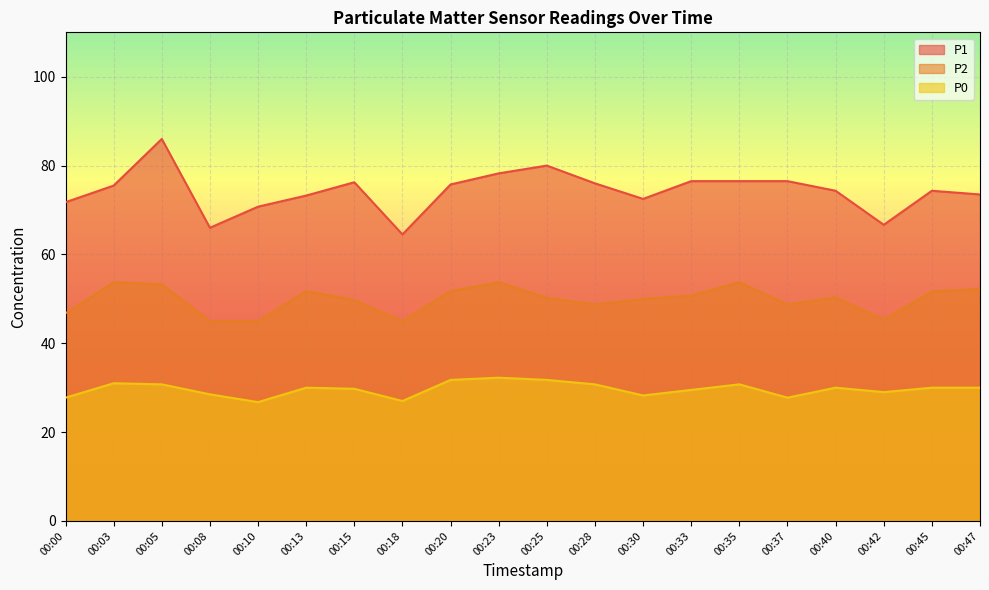

True or false: P0 has more than 1 points higher than both neighbors.

True